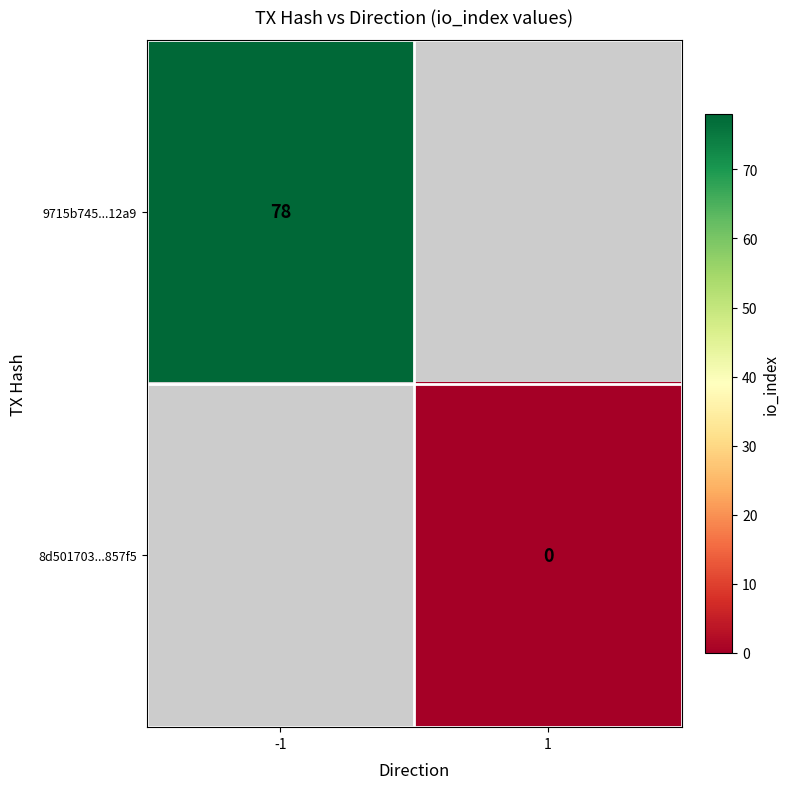

The value of 9715b745...12a9 at -1 is 116. True or false?

False